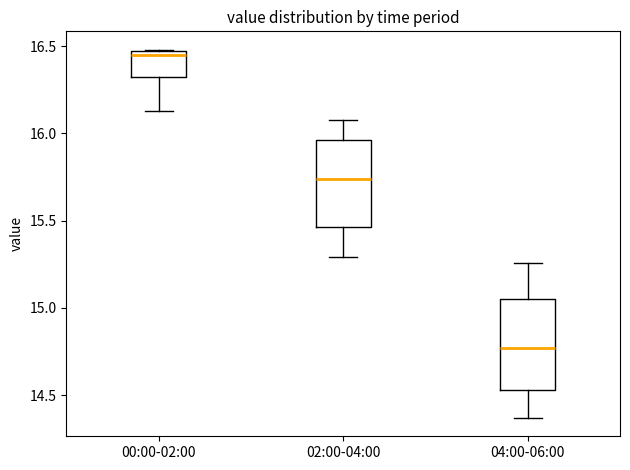

Where does the median line of the box for 02:00-04:00 sit on the y-axis? The values are not printed on the chart, so give them approximately, as read against the axis.

15.75